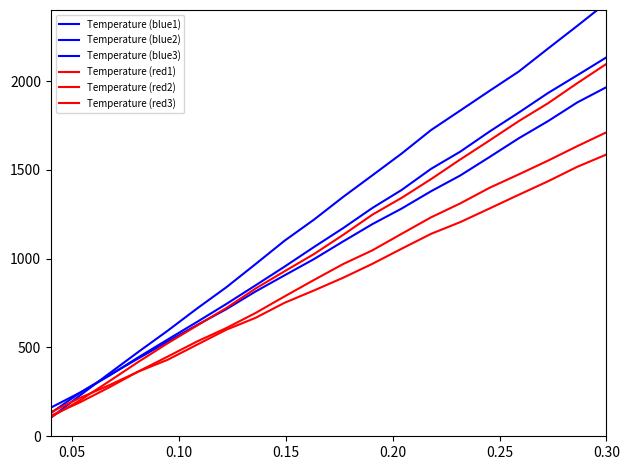

Which series changed the most between 0.00 and 10?

Temperature (blue1)